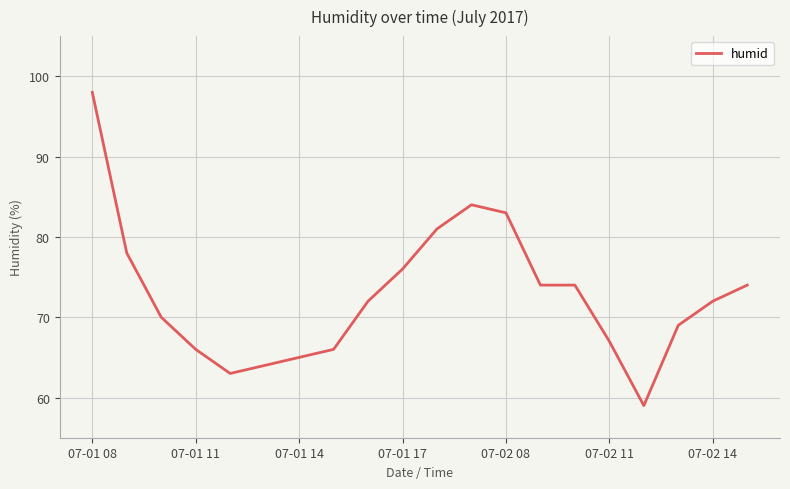

What is the maximum value shown in the chart?

98